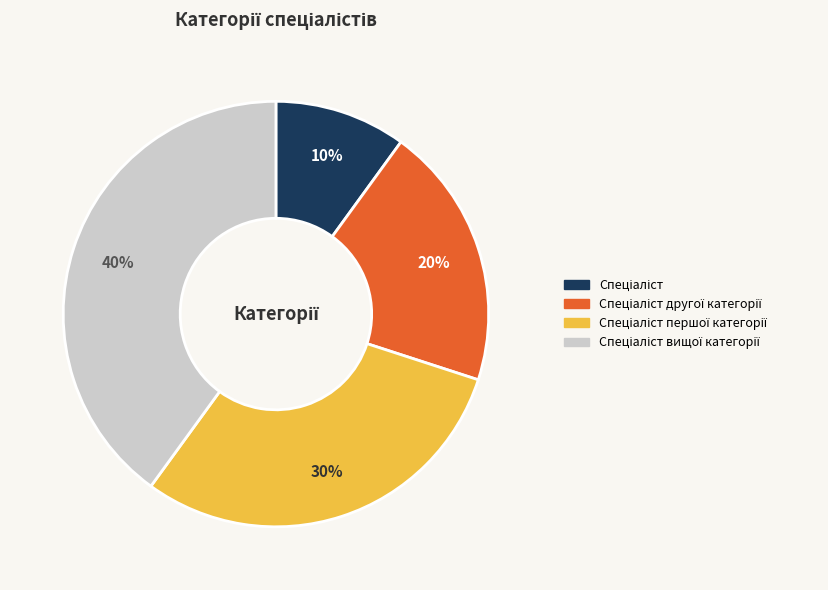

Is there any slice that represents more than half of the pie?

No